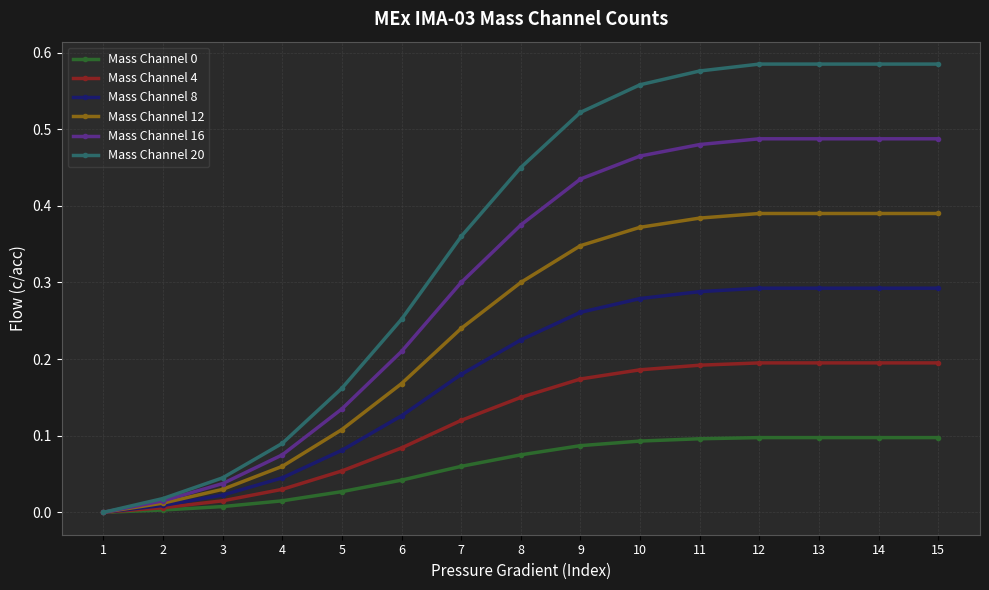

Which series has the largest total across all categories?

Mass Channel 20